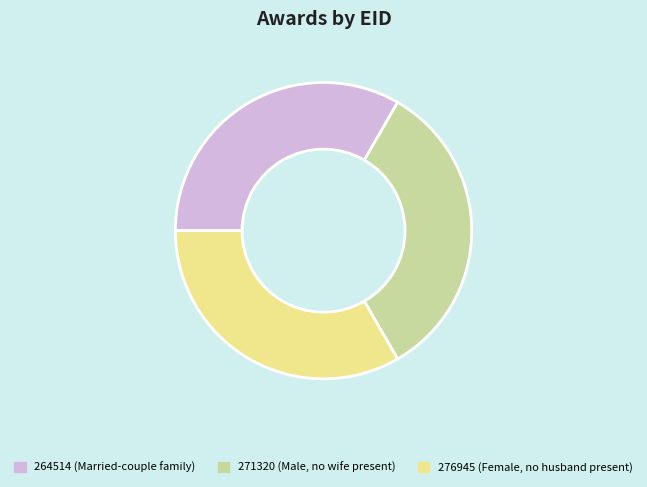

Is the sum of 276945 and 264514 greater than half?

Yes